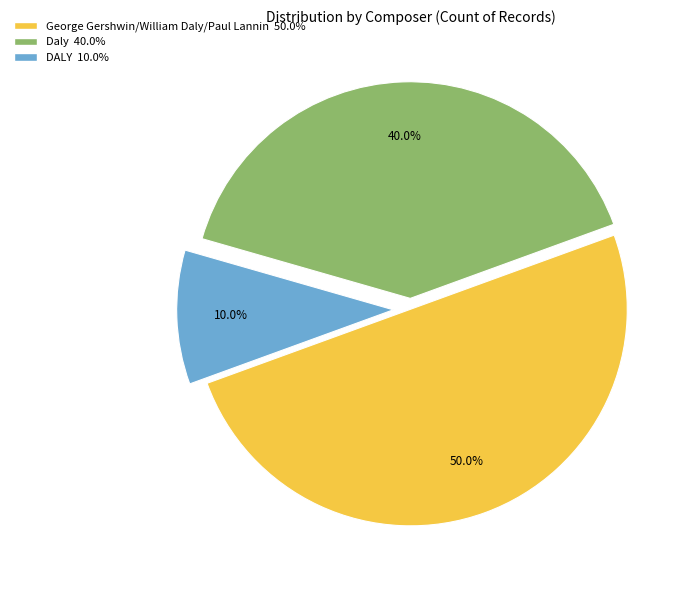

How much of the chart is everything except DALY?

90.0%